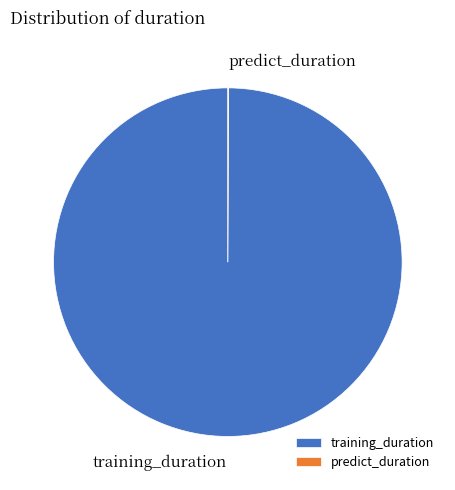

Does training_duration represent more than half of the total?

Yes